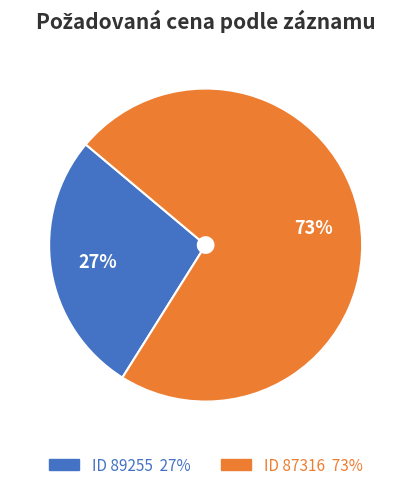

How many slices are in this pie chart?

2